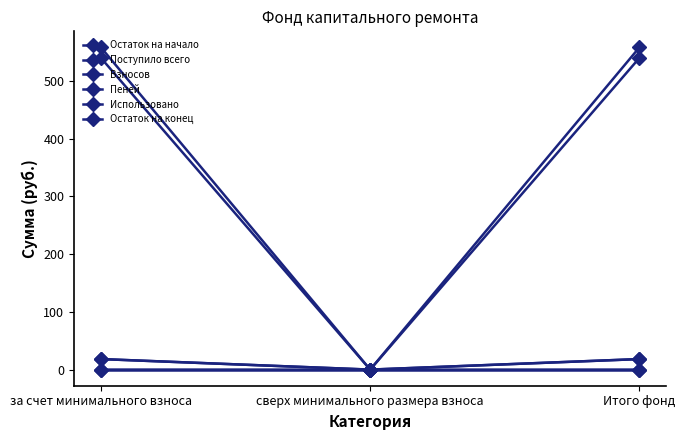

Reading left to right, transcribe all the data shown in this chart.

Остаток на начало: за счет минимального взноса=539.7	сверх минимального размера взноса=0.0	Итого фонд=539.7
Поступило всего: за счет минимального взноса=18.3	сверх минимального размера взноса=0.0	Итого фонд=18.3
Взносов: за счет минимального взноса=18.2	сверх минимального размера взноса=0.0	Итого фонд=18.2
Пеней: за счет минимального взноса=0.1	сверх минимального размера взноса=0.0	Итого фонд=0.1
Использовано: за счет минимального взноса=0.0	сверх минимального размера взноса=0.0	Итого фонд=0.0
Остаток на конец: за счет минимального взноса=558.0	сверх минимального размера взноса=0.0	Итого фонд=558.0